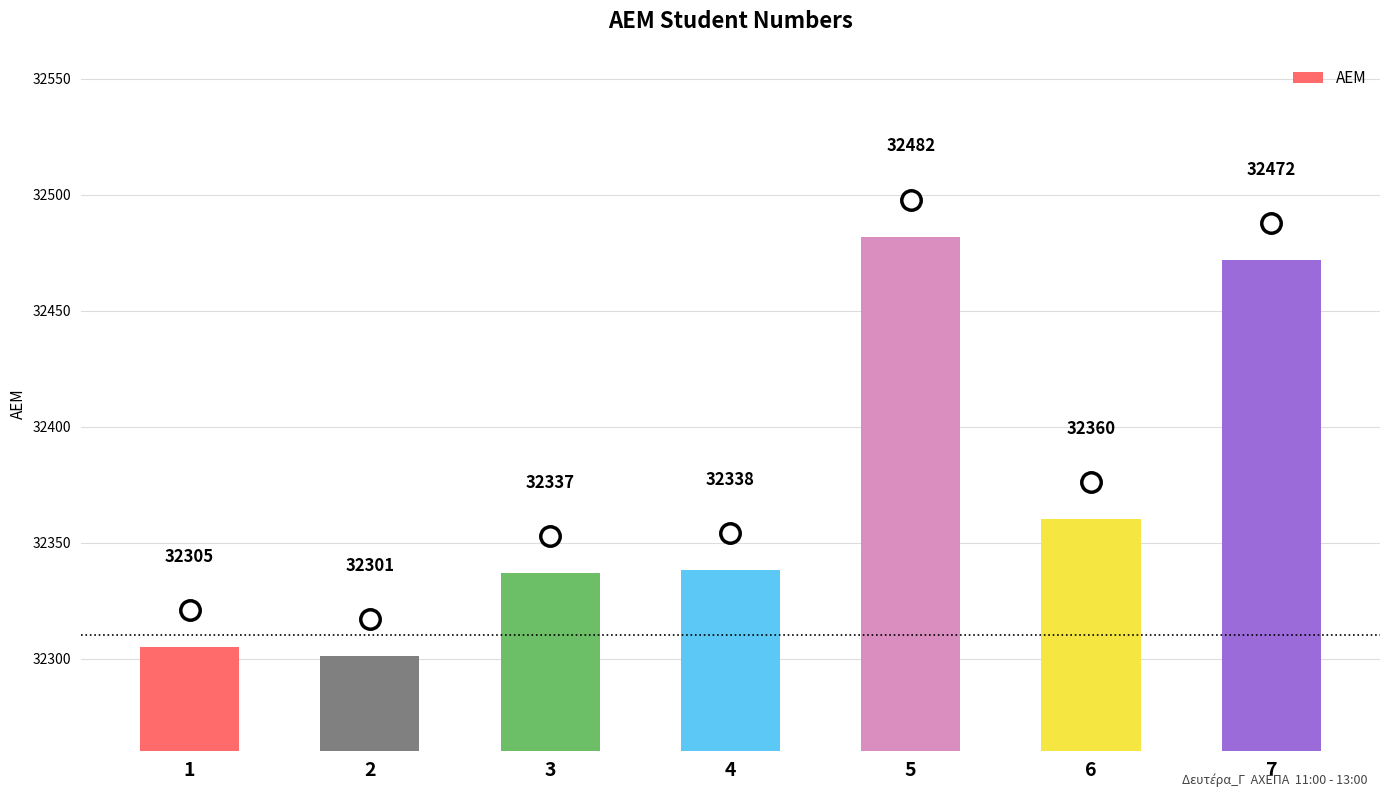

Rank the categories by value from highest to lowest.

5, 7, 6, 4, 3, 1, 2